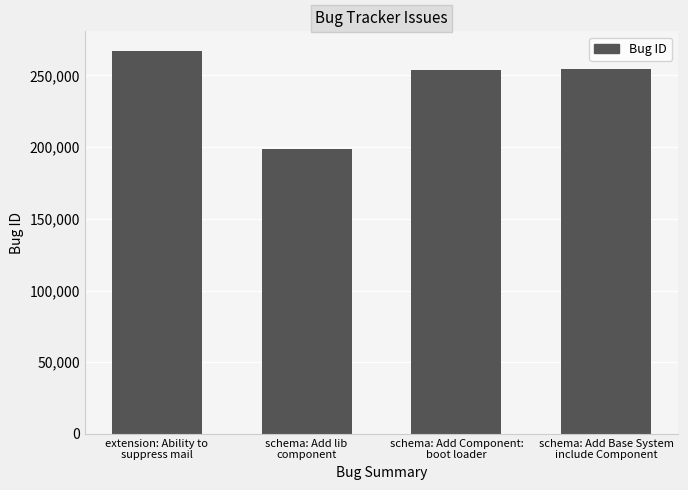

Which label corresponds to the smallest value in the chart?

schema: Add lib
component